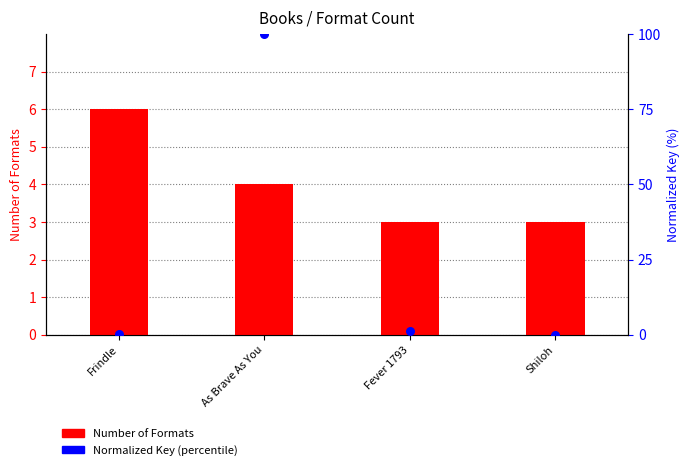

What are all the series names shown in the legend?

Number of Formats, Normalized Key (percentile)